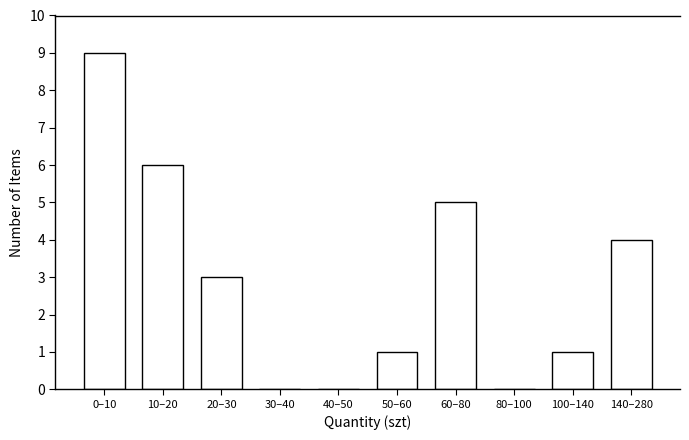

Reading left to right, what are all the values shown in this chart?

0–10=9	10–20=6	20–30=3	30–40=0	40–50=0	50–60=1	60–80=5	80–100=0	100–140=1	140–280=4